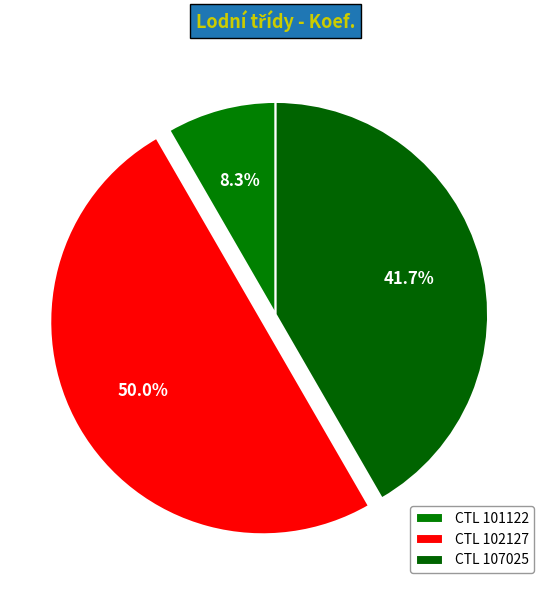

How many slices are in this pie chart?

3